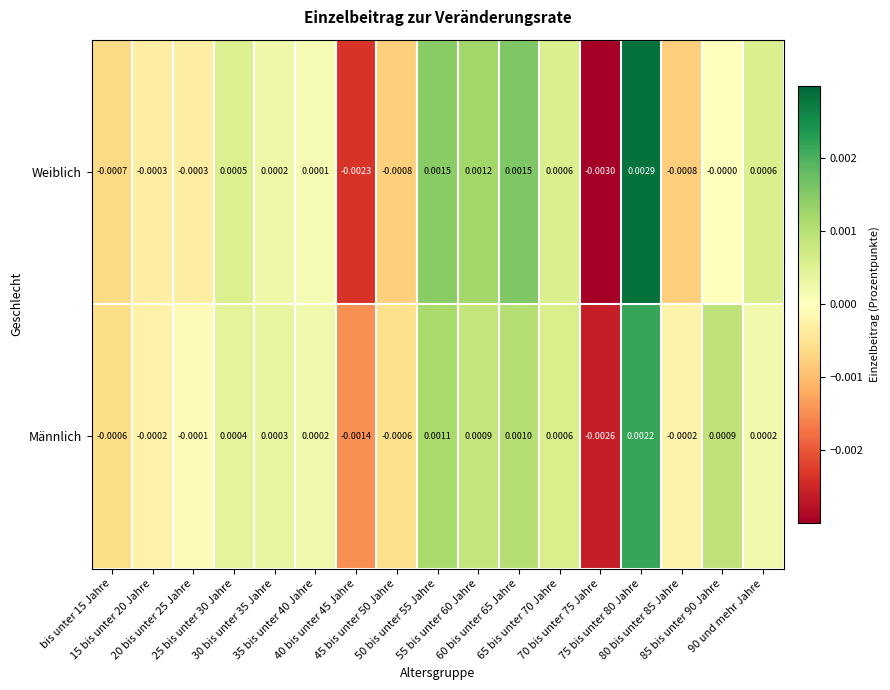

Rank the series by their average value, from highest to lowest.

Männlich, Weiblich